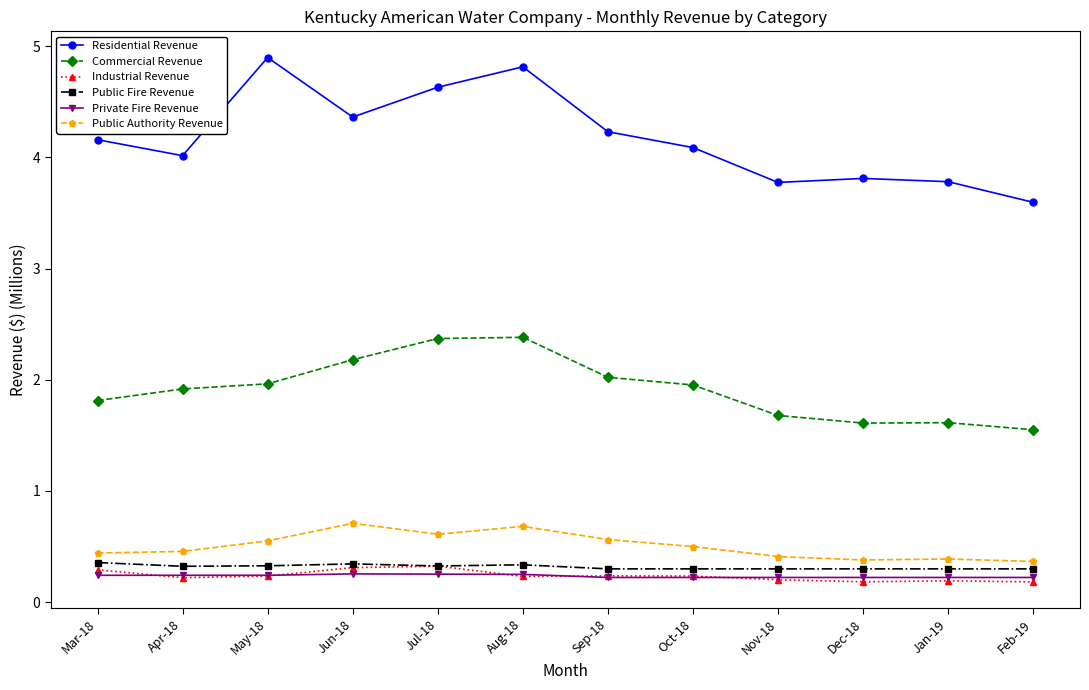

True or false: Residential Revenue and Private Fire Revenue intersect in this chart.

False